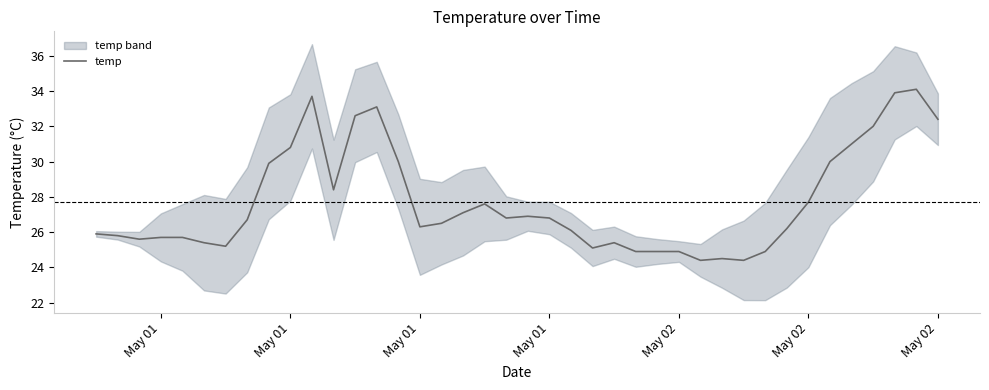

What is the difference between the second highest and second lowest values?

9.5